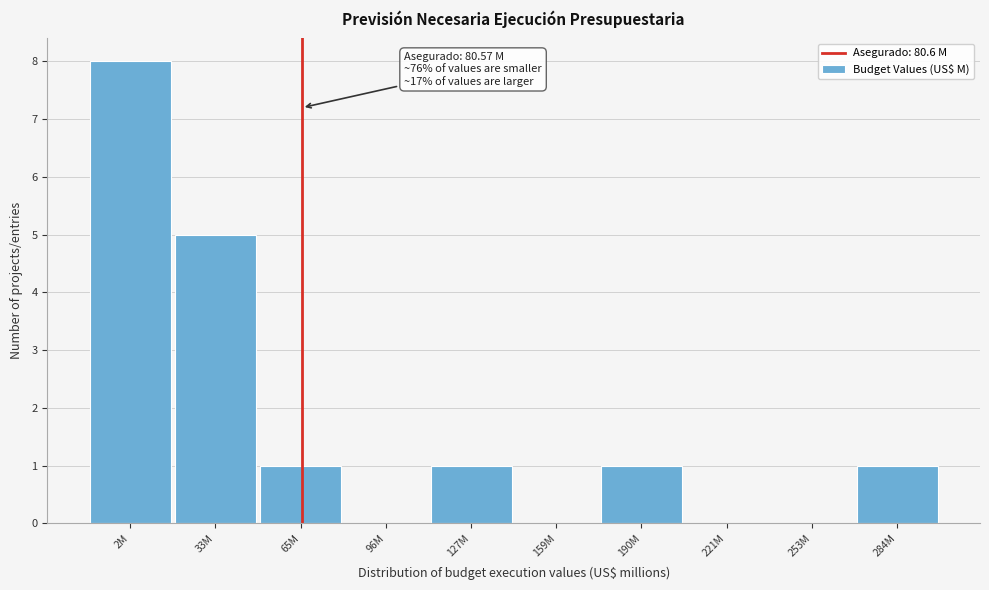

Reading right to left, what are all the values shown in this chart?

284M=1	253M=0	221M=0	190M=1	159M=0	127M=1	96M=0	65M=1	33M=5	2M=8